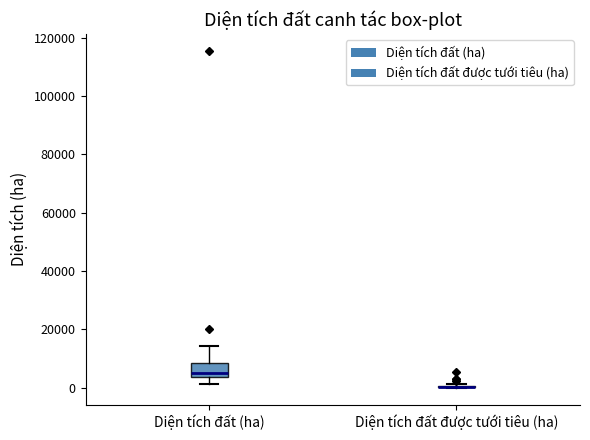

Reading left to right, read every box against the y-axis: the position of its median line, the range the box covers, and the ends of its whiskers. The values are not printed on the chart, so give them approximately, as read against the axis.

Diện tích đất (ha): median 4000 (just above the box's lower edge), box 4000 to 8000, whiskers 2000 to 14000
Diện tích đất được tưới tiêu (ha): box collapsed to a line at 0, whiskers 0 to 2000